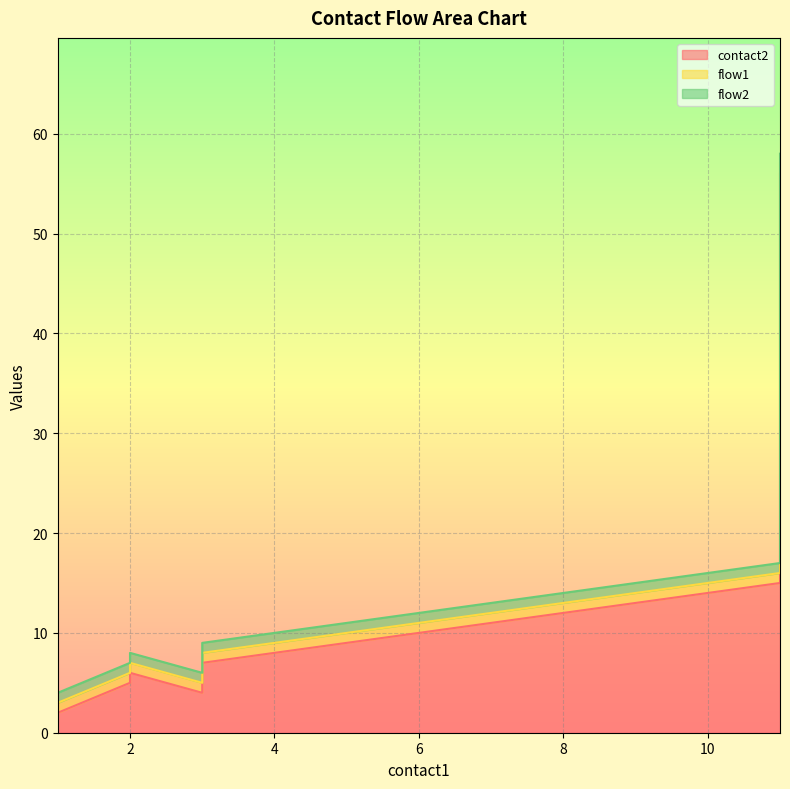

Reading left to right, extract all data points from this chart.

contact2: 2	5	6	4	7	8	9	10	11	12	13	14	15	56
flow1: 1	1	1	1	1	1	1	1	1	1	1	1	1	1
flow2: 1	1	1	1	1	1	1	1	1	1	1	1	1	1